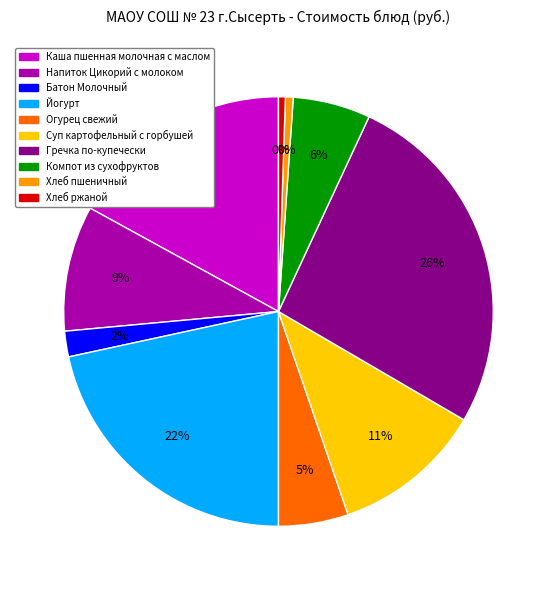

Combined, do Компот из сухофруктов and Напиток Цикорий с молоком account for over 50%?

No